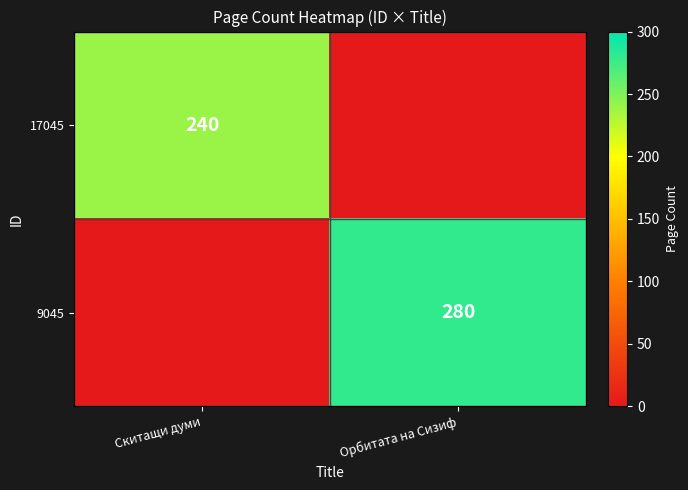

The value of 17045 at Скитащи думи is 240. True or false?

True